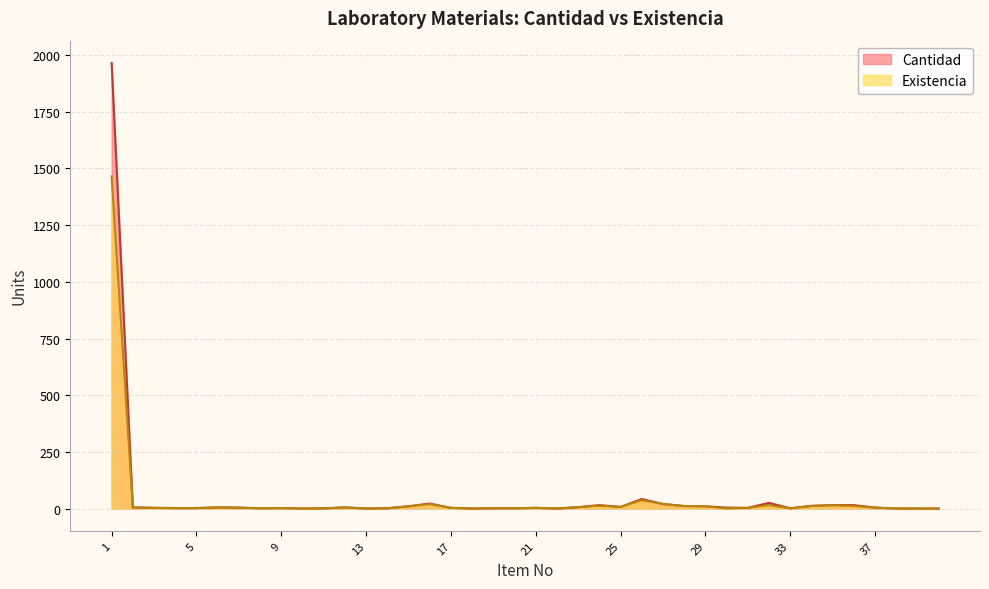

Which category has the highest value in the Cantidad series?

1